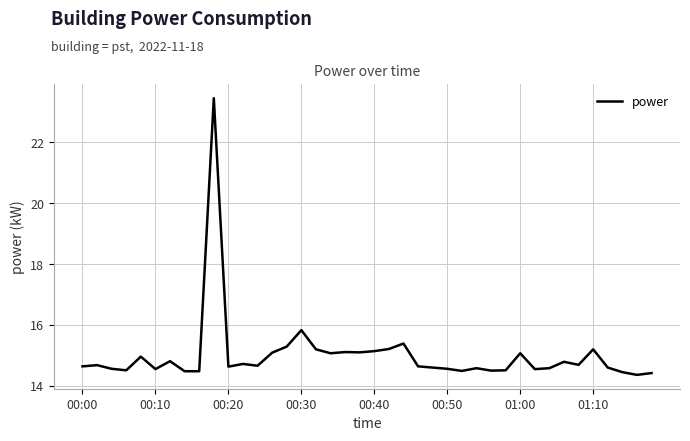

How many lines are shown in the chart?

1